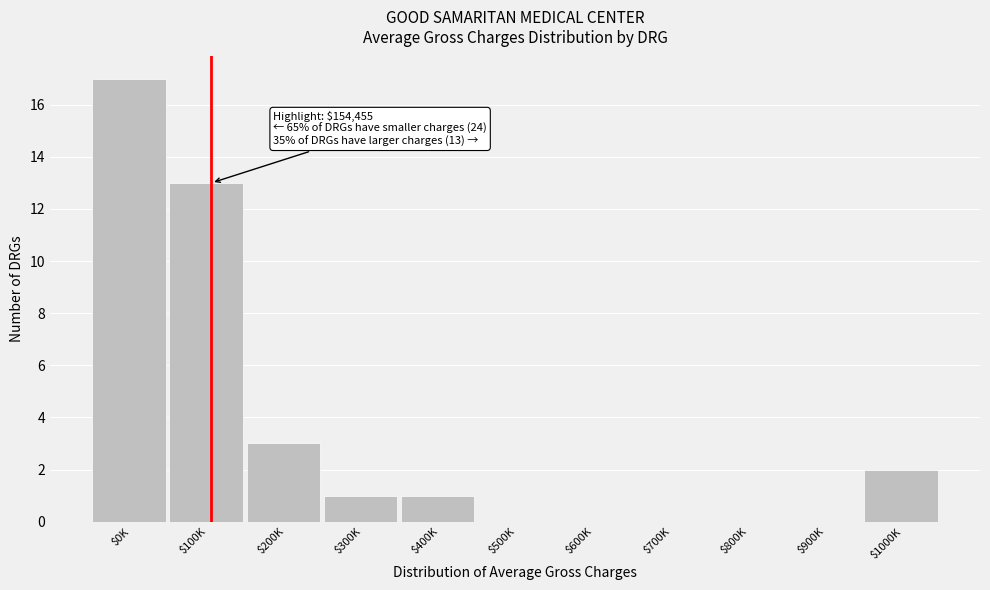

The chart shows a value of 0 at $500K. True or false?

True